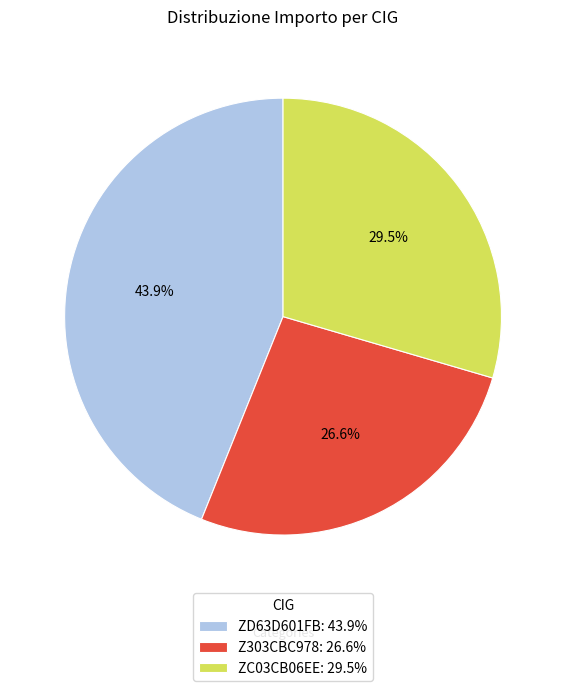

What percentage is the Z303CBC978 slice, to the nearest percent?

27%